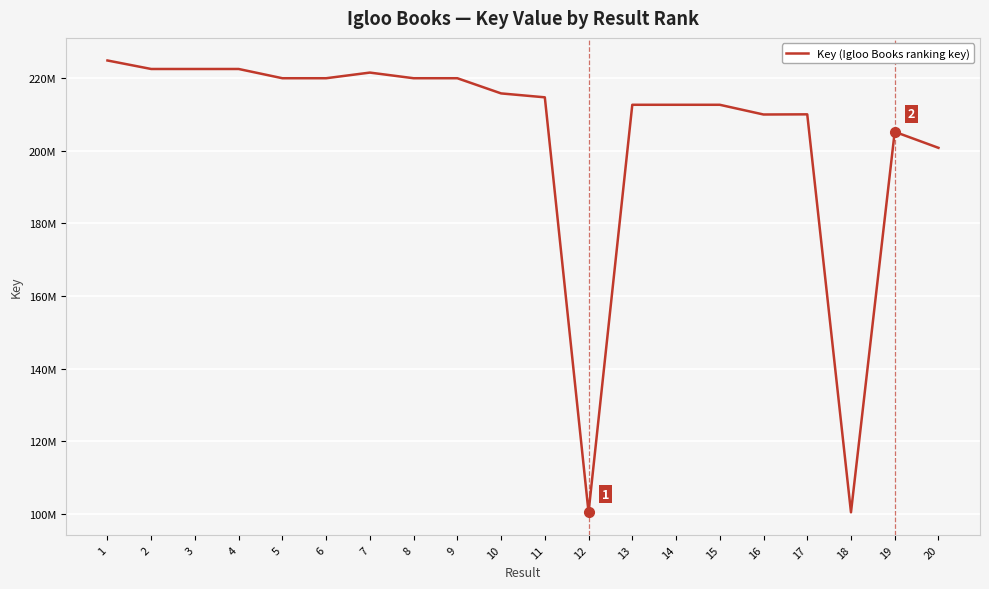

True or false: there are more than 0 points higher than both neighbors.

True